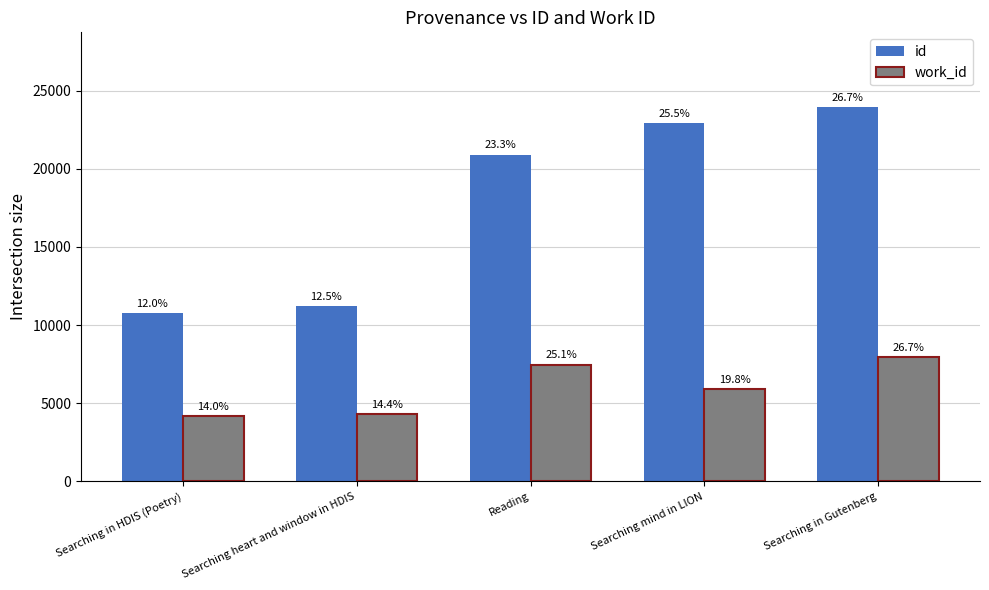

What are all the series names shown in the legend?

id, work_id